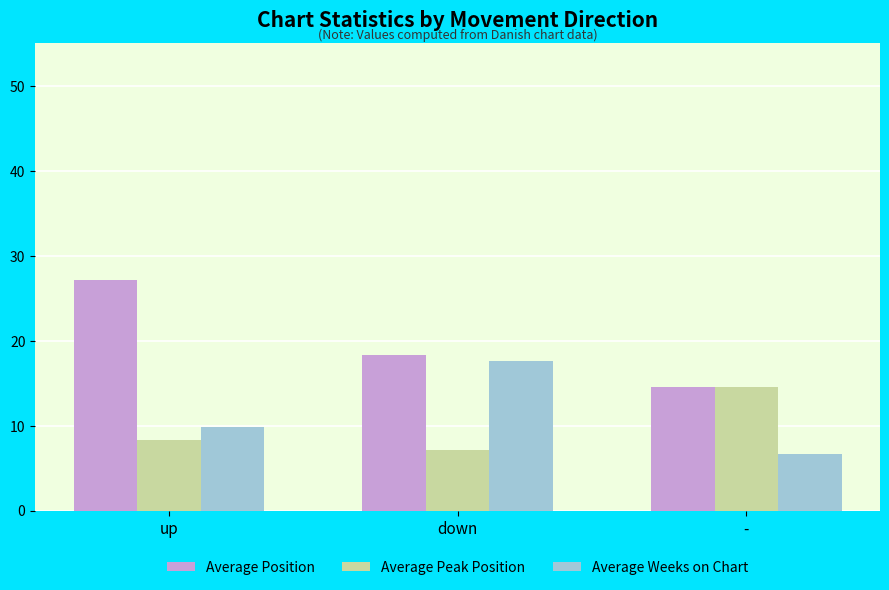

What is the value of the Average Position bar at the 2nd from the left?

18.3